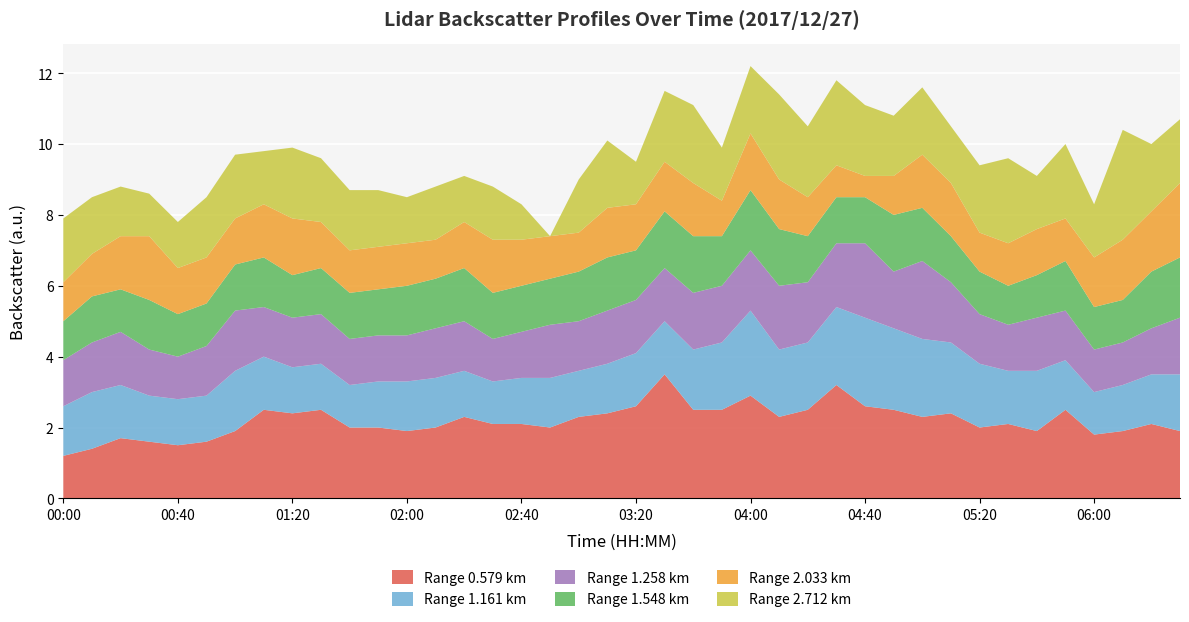

Reading left to right, extract all data points from this chart.

0.579: 00:00=1.2	00:10=1.4	00:20=1.7	00:30=1.6	00:40=1.5	00:50=1.6	01:00=1.9	01:10=2.5	01:20=2.4	01:30=2.5	01:40=2.0	01:50=2.0	02:00=1.9	02:10=2.0	02:20=2.3	02:30=2.1	02:40=2.1	02:50=2.0	03:00=2.3	03:10=2.4	03:20=2.6	03:30=3.5	03:40=2.5	03:50=2.5	04:00=2.9	04:10=2.3	04:20=2.5	04:30=3.2	04:40=2.6	04:50=2.5	05:00=2.3	05:10=2.4	05:20=2.0	05:30=2.1	05:40=1.9	05:50=2.5	06:00=1.8	06:10=1.9	06:20=2.1	06:30=1.9
1.161: 00:00=1.4	00:10=1.6	00:20=1.5	00:30=1.3	00:40=1.3	00:50=1.3	01:00=1.7	01:10=1.5	01:20=1.3	01:30=1.3	01:40=1.2	01:50=1.3	02:00=1.4	02:10=1.4	02:20=1.3	02:30=1.2	02:40=1.3	02:50=1.4	03:00=1.3	03:10=1.4	03:20=1.5	03:30=1.5	03:40=1.7	03:50=1.9	04:00=2.4	04:10=1.9	04:20=1.9	04:30=2.2	04:40=2.5	04:50=2.3	05:00=2.2	05:10=2.0	05:20=1.8	05:30=1.5	05:40=1.7	05:50=1.4	06:00=1.2	06:10=1.3	06:20=1.4	06:30=1.6
1.258: 00:00=1.3	00:10=1.4	00:20=1.5	00:30=1.3	00:40=1.2	00:50=1.4	01:00=1.7	01:10=1.4	01:20=1.4	01:30=1.4	01:40=1.3	01:50=1.3	02:00=1.3	02:10=1.4	02:20=1.4	02:30=1.2	02:40=1.3	02:50=1.5	03:00=1.4	03:10=1.5	03:20=1.5	03:30=1.5	03:40=1.6	03:50=1.6	04:00=1.7	04:10=1.8	04:20=1.7	04:30=1.8	04:40=2.1	04:50=1.6	05:00=2.2	05:10=1.7	05:20=1.4	05:30=1.3	05:40=1.5	05:50=1.4	06:00=1.2	06:10=1.2	06:20=1.3	06:30=1.6
1.548: 00:00=1.1	00:10=1.3	00:20=1.2	00:30=1.4	00:40=1.2	00:50=1.2	01:00=1.3	01:10=1.4	01:20=1.2	01:30=1.3	01:40=1.3	01:50=1.3	02:00=1.4	02:10=1.4	02:20=1.5	02:30=1.3	02:40=1.3	02:50=1.3	03:00=1.4	03:10=1.5	03:20=1.4	03:30=1.6	03:40=1.6	03:50=1.4	04:00=1.7	04:10=1.6	04:20=1.3	04:30=1.3	04:40=1.3	04:50=1.6	05:00=1.5	05:10=1.3	05:20=1.2	05:30=1.1	05:40=1.2	05:50=1.4	06:00=1.2	06:10=1.2	06:20=1.6	06:30=1.7
2.033: 00:00=1.1	00:10=1.2	00:20=1.5	00:30=1.8	00:40=1.3	00:50=1.3	01:00=1.3	01:10=1.5	01:20=1.6	01:30=1.3	01:40=1.2	01:50=1.2	02:00=1.2	02:10=1.1	02:20=1.3	02:30=1.5	02:40=1.3	02:50=1.2	03:00=1.1	03:10=1.4	03:20=1.3	03:30=1.4	03:40=1.5	03:50=1.0	04:00=1.6	04:10=1.4	04:20=1.1	04:30=0.9	04:40=0.6	04:50=1.1	05:00=1.5	05:10=1.5	05:20=1.1	05:30=1.2	05:40=1.3	05:50=1.2	06:00=1.4	06:10=1.7	06:20=1.7	06:30=2.1
2.712: 00:00=1.8	00:10=1.6	00:20=1.4	00:30=1.2	00:40=1.3	00:50=1.7	01:00=1.8	01:10=1.5	01:20=2.0	01:30=1.8	01:40=1.7	01:50=1.6	02:00=1.3	02:10=1.5	02:20=1.3	02:30=1.5	02:40=1.0	02:50=0.0	03:00=1.5	03:10=1.9	03:20=1.2	03:30=2.0	03:40=2.2	03:50=1.5	04:00=1.9	04:10=2.4	04:20=2.0	04:30=2.4	04:40=2.0	04:50=1.7	05:00=1.9	05:10=1.6	05:20=1.9	05:30=2.4	05:40=1.5	05:50=2.1	06:00=1.5	06:10=3.1	06:20=1.9	06:30=1.8